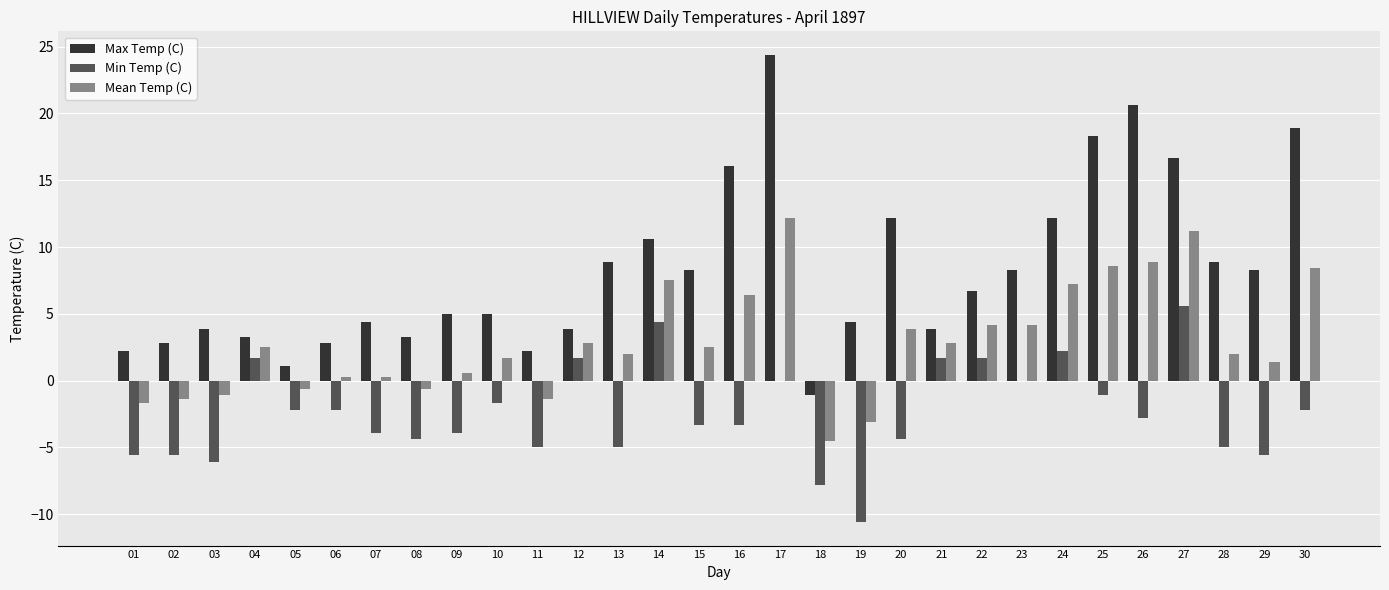

Is the value of Max Temp (C) at 15 greater than the value of Min Temp (C) at 17?

Yes